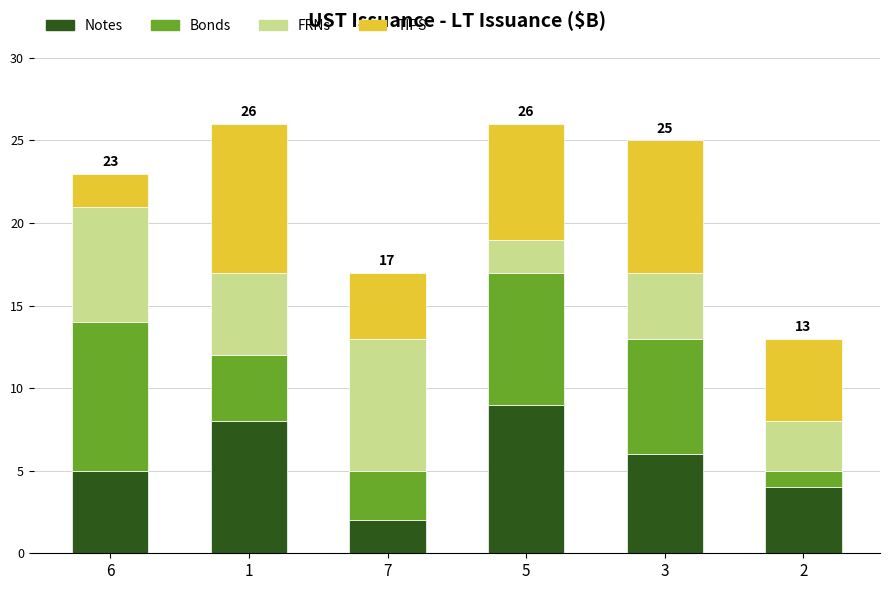

The Notes series shows 2 at 5. True or false?

False